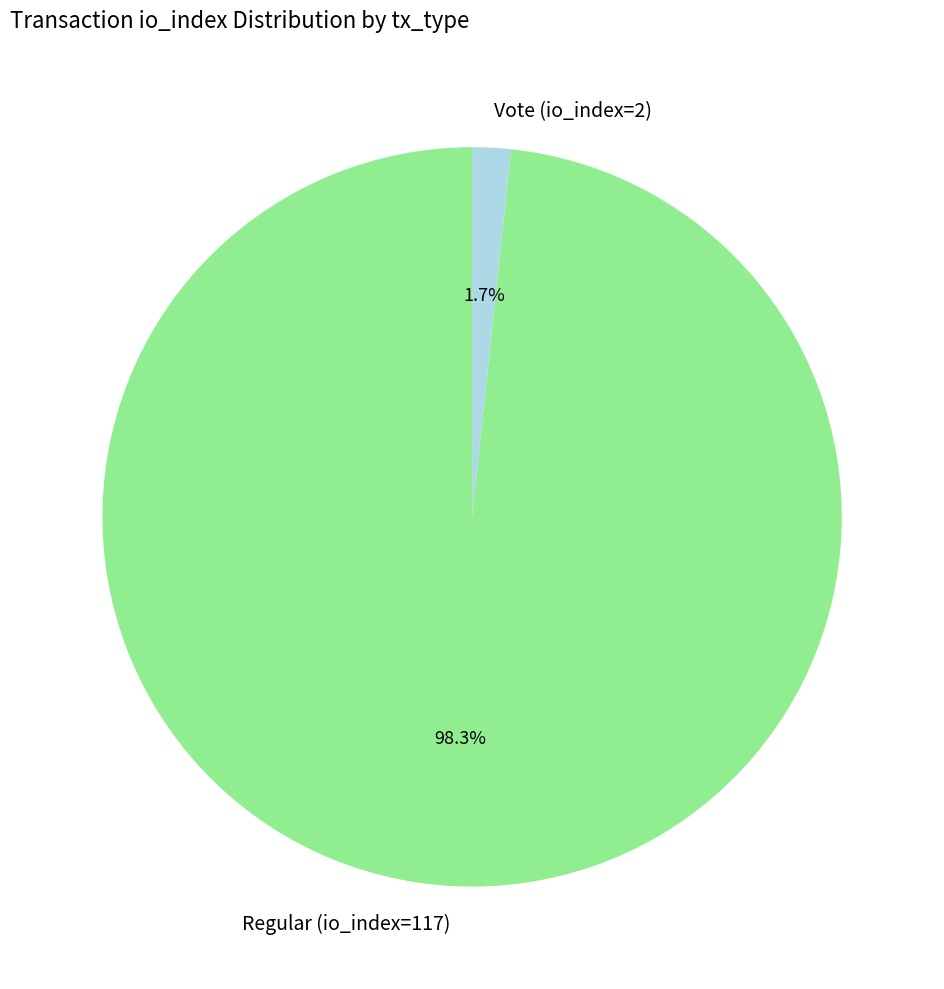

How many slices are in this pie chart?

2